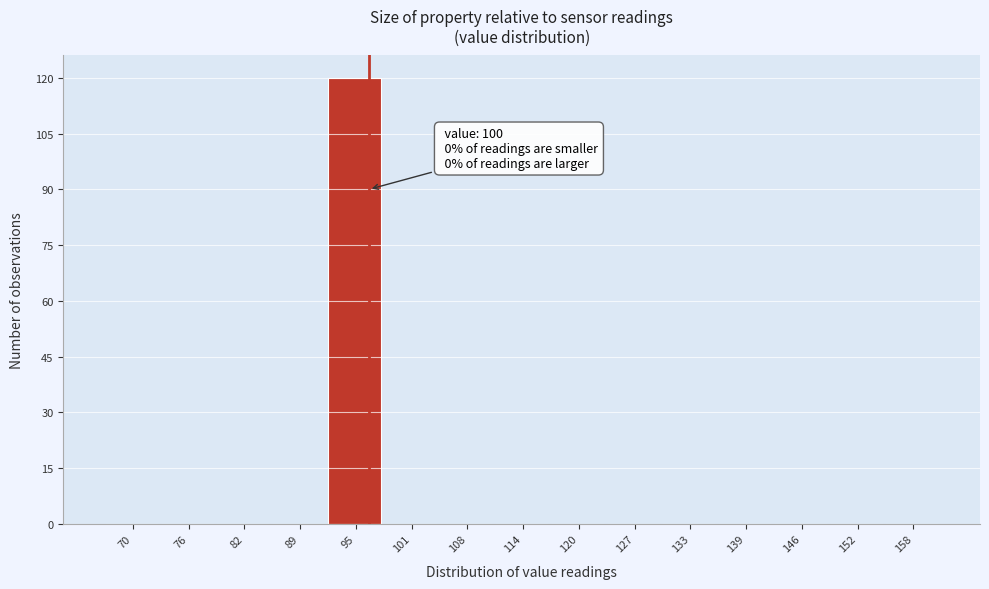

Reading left to right, extract all data points from this chart.

70=0	76=0	82=0	89=0	95=120	101=0	108=0	114=0	120=0	127=0	133=0	139=0	146=0	152=0	158=0